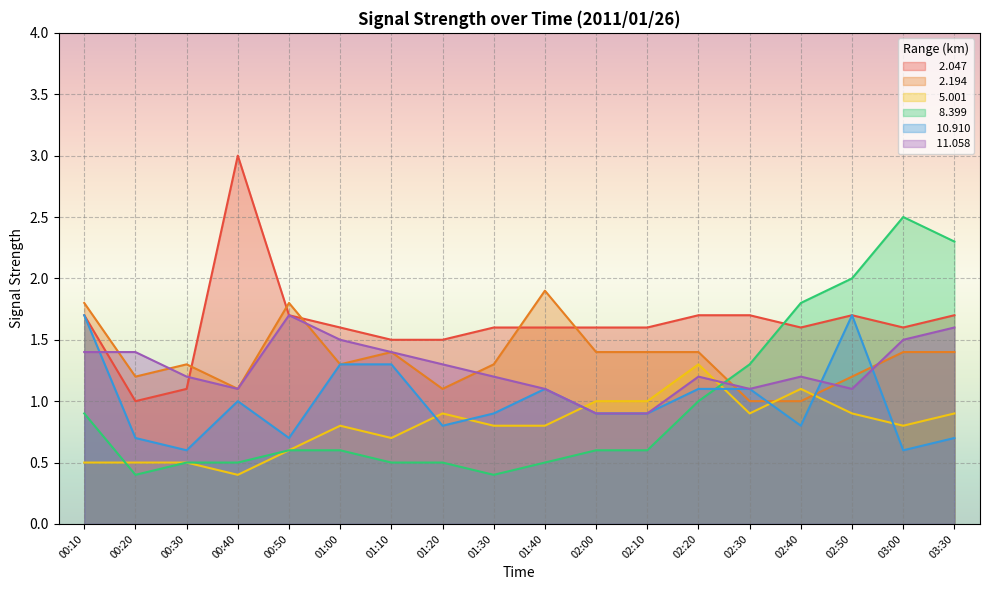

How many lines are shown in the chart?

6